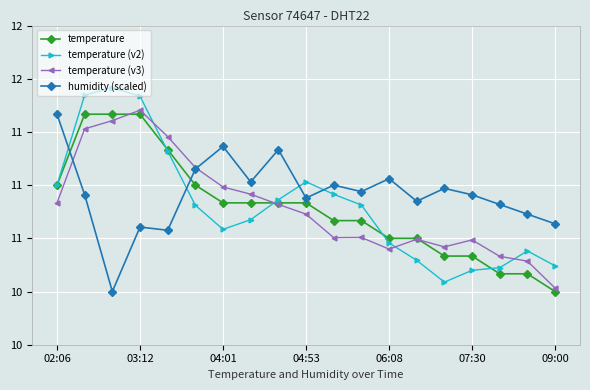

What are all the series names shown in the legend?

temperature, temperature (v2), temperature (v3), humidity (scaled)